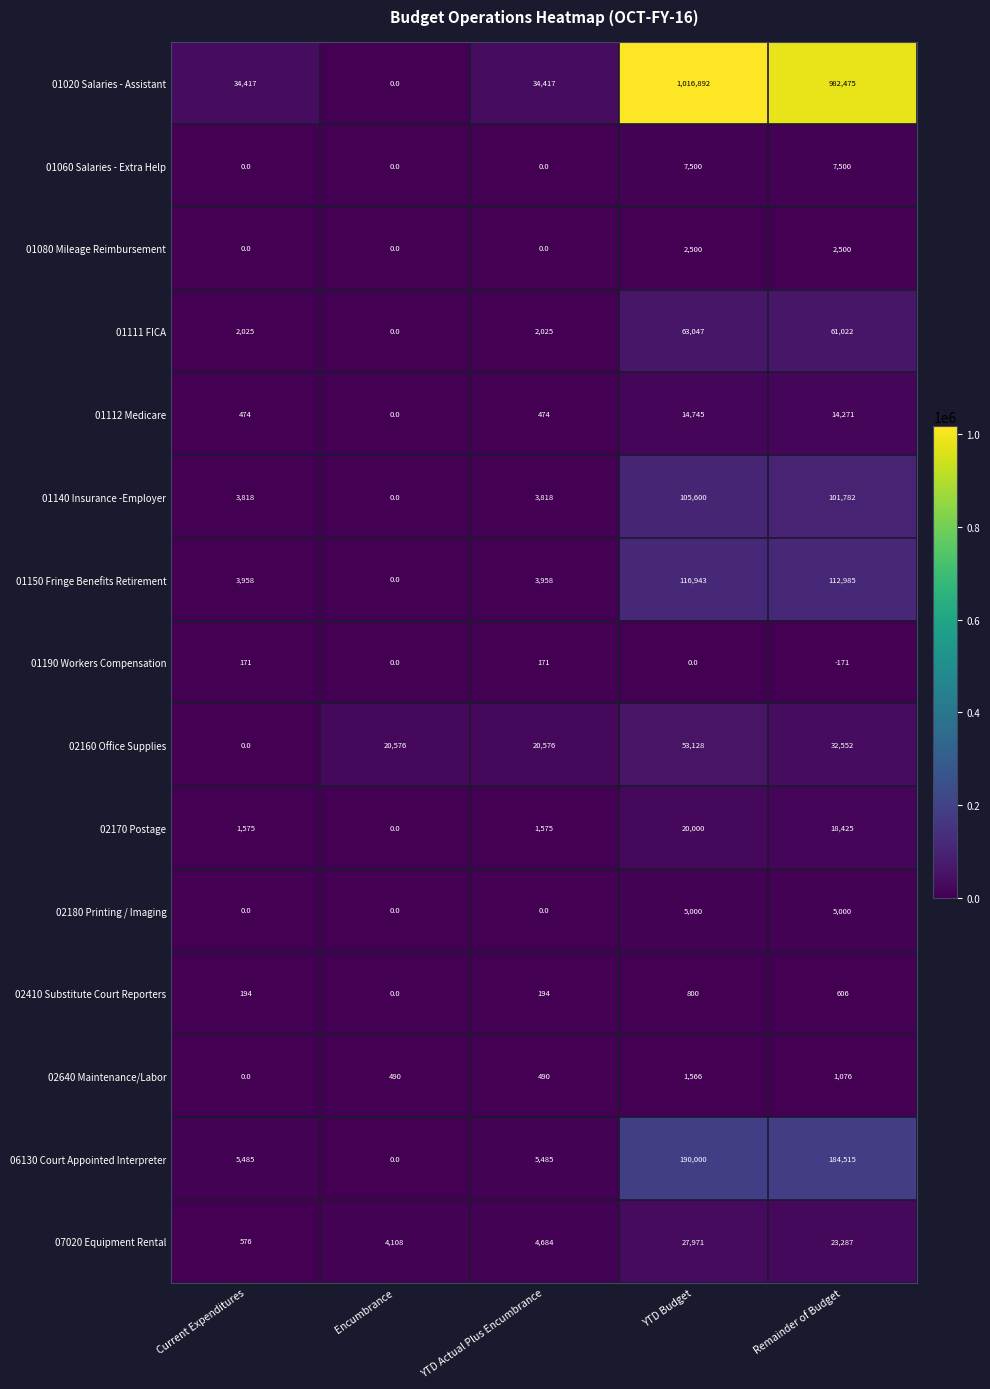

Which category has the highest value in the 01150 Fringe Benefits Retirement series?

YTD Budget